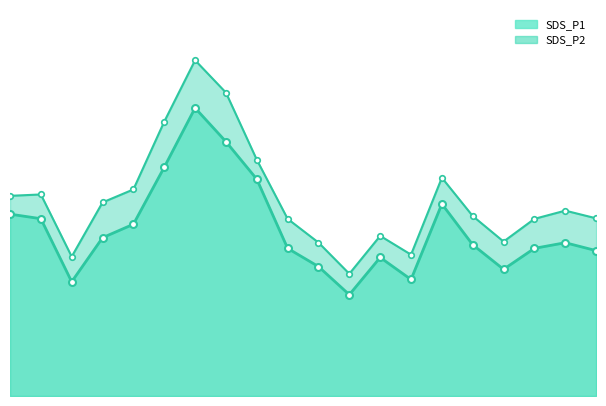

True or false: SDS_P1 and SDS_P2 cross at least once.

False